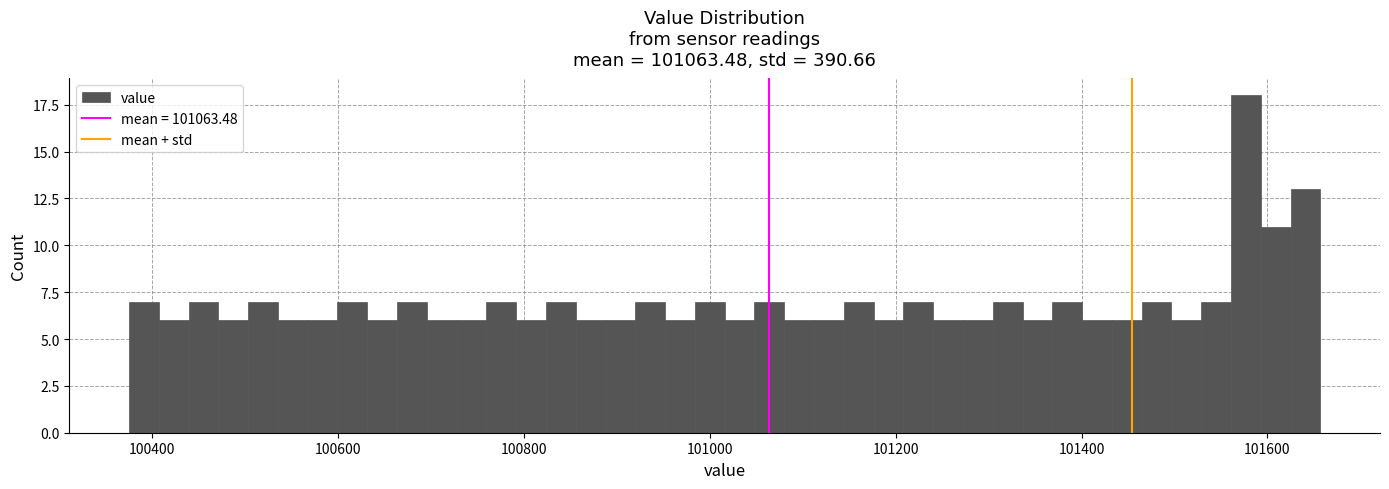

Around what value on the x-axis is the tallest bar? Give the approximate position of its centre, as read against the axis.

101580